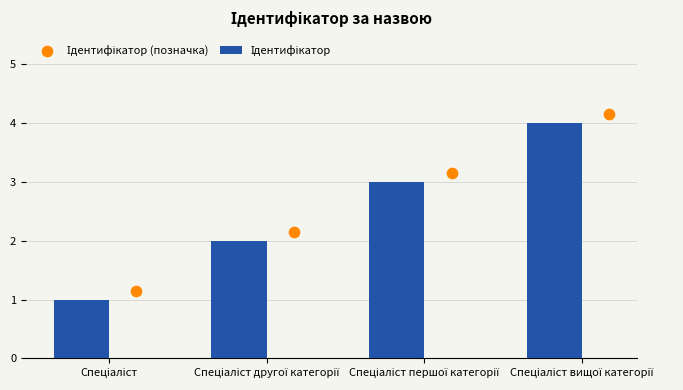

Which series reaches the minimum Y coordinate?

Ідентифікатор